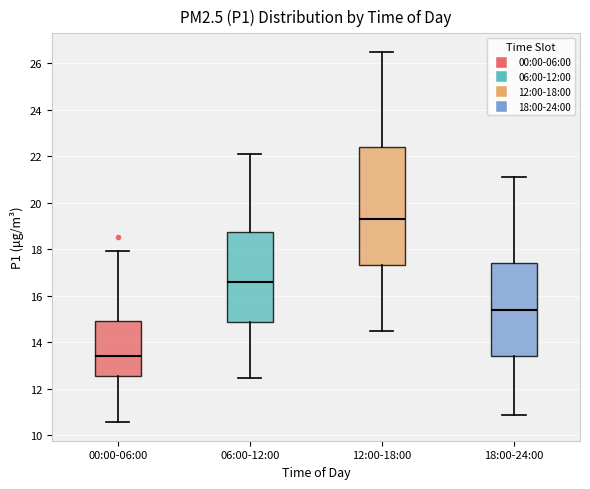

Comparing the boxes themselves (not the whiskers), which one is the tallest?

12:00-18:00